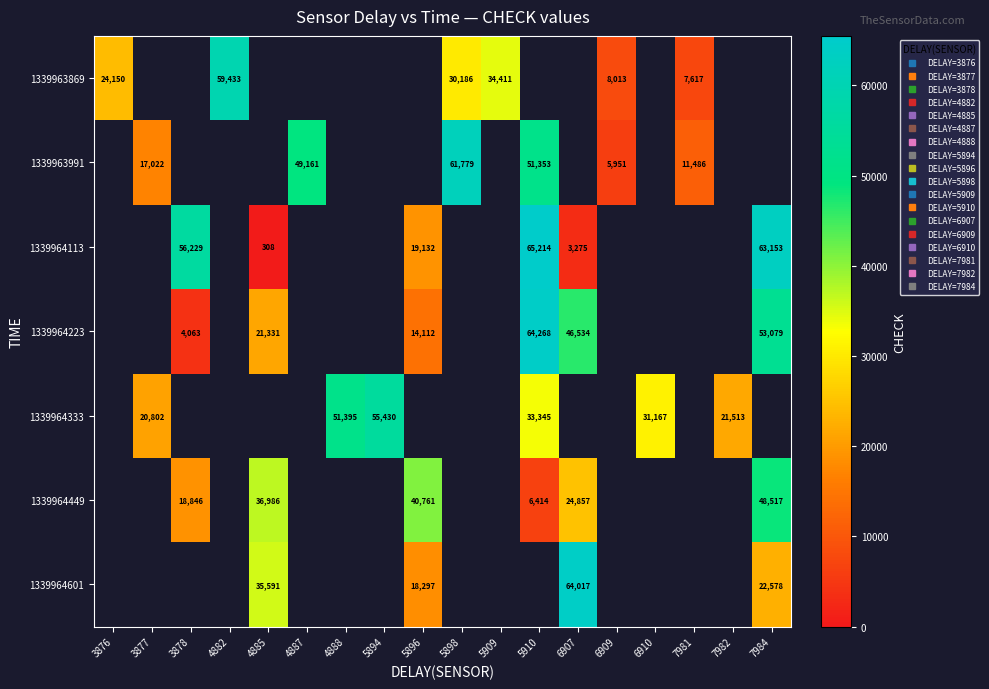

Which label corresponds to the largest value in the chart?

5910